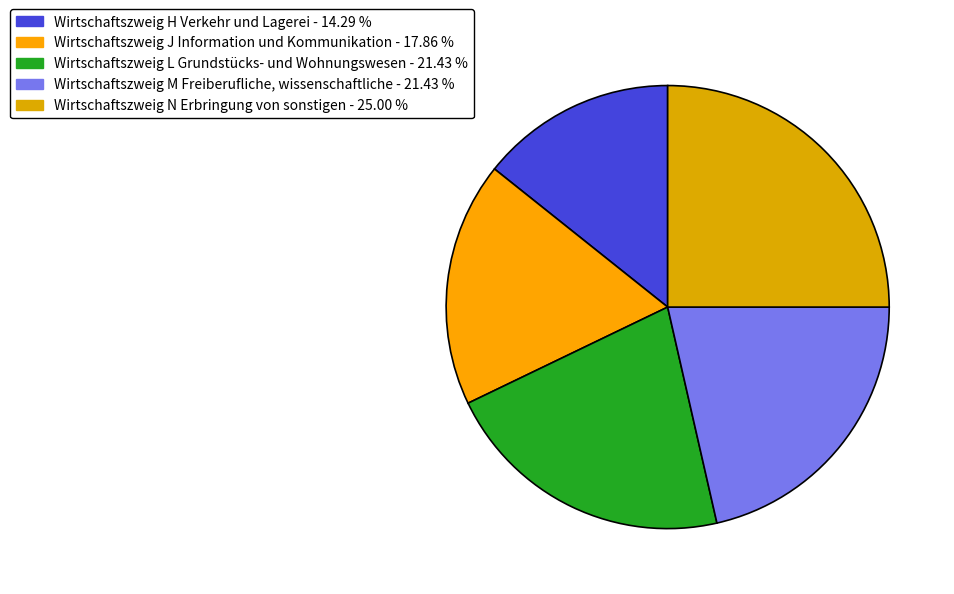

To the nearest percent, what is the difference between the Wirtschaftszweig N Erbringung von sonstigen and Wirtschaftszweig H Verkehr und Lagerei slice percentages?

11%